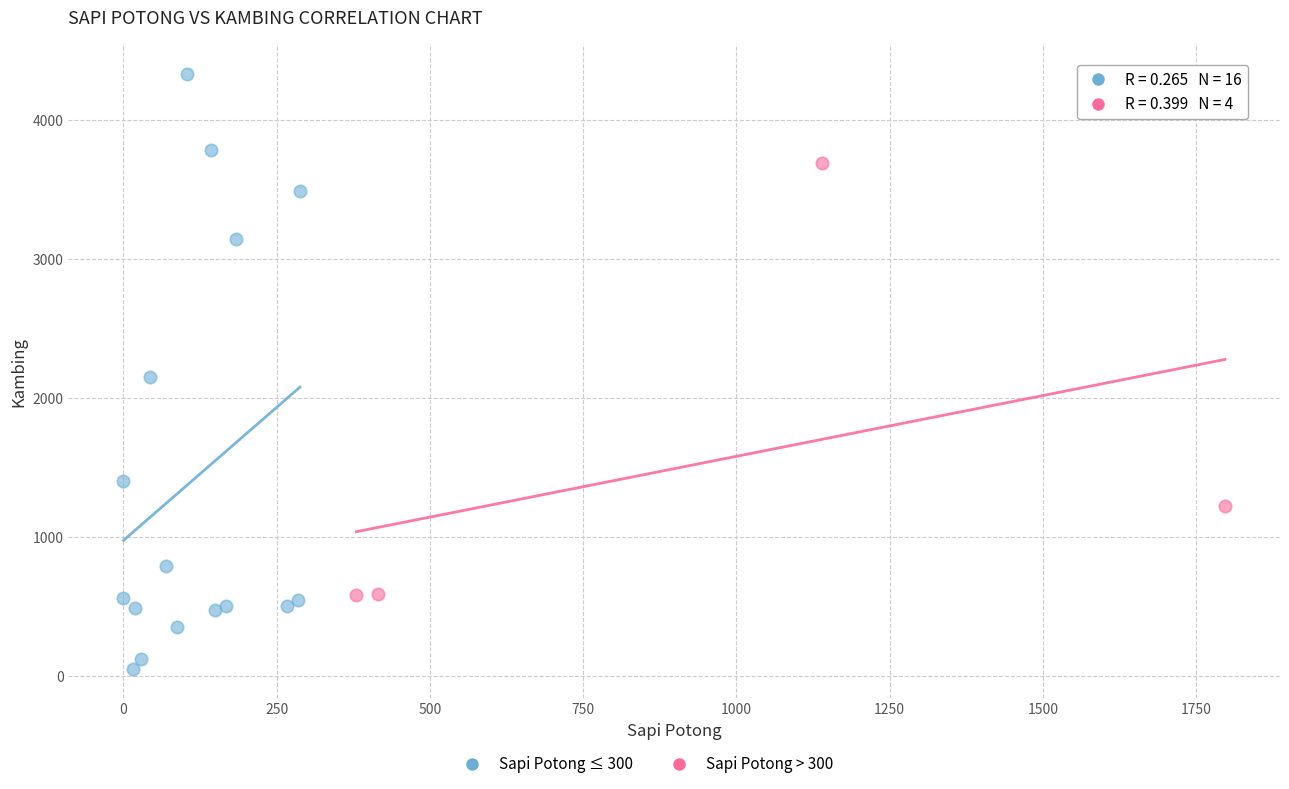

Which series has the widest spread of Y values?

Sapi Potong ≤ 300